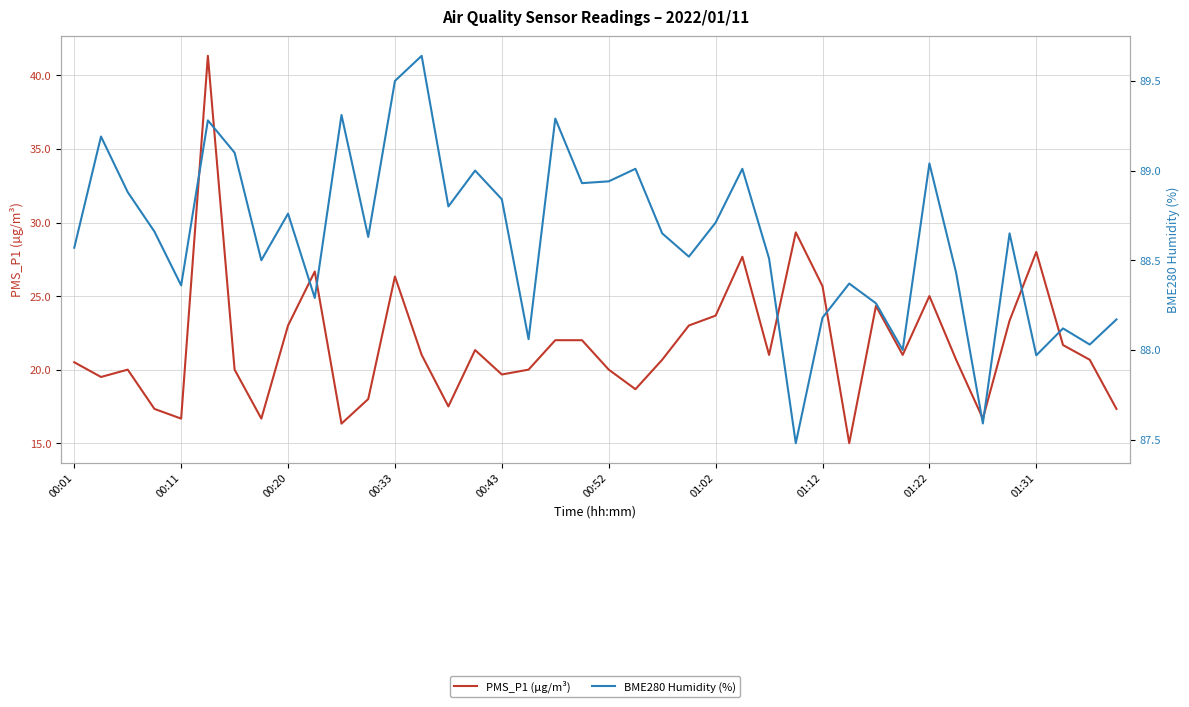

How many lines are shown in the chart?

2